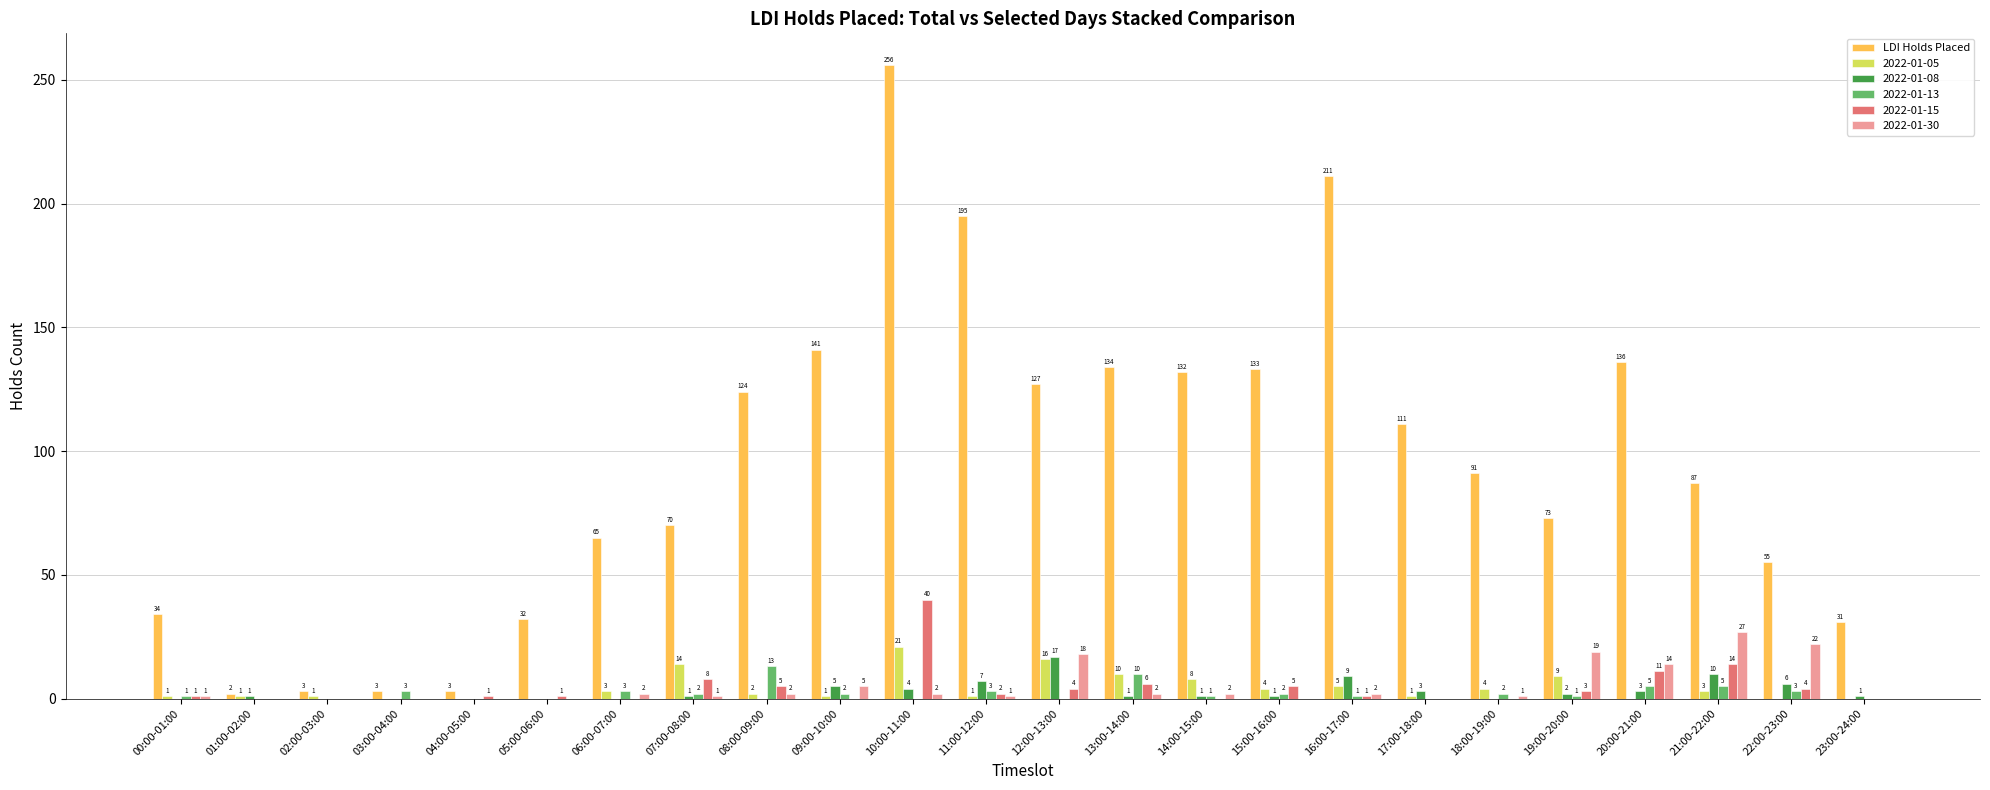

Reading left to right, transcribe all the data shown in this chart.

LDI Holds Placed: 00:00-01:00=34	01:00-02:00=2	02:00-03:00=3	03:00-04:00=3	04:00-05:00=3	05:00-06:00=32	06:00-07:00=65	07:00-08:00=70	08:00-09:00=124	09:00-10:00=141	10:00-11:00=256	11:00-12:00=195	12:00-13:00=127	13:00-14:00=134	14:00-15:00=132	15:00-16:00=133	16:00-17:00=211	17:00-18:00=111	18:00-19:00=91	19:00-20:00=73	20:00-21:00=136	21:00-22:00=87	22:00-23:00=55	23:00-24:00=31
2022-01-05: 00:00-01:00=1	01:00-02:00=1	02:00-03:00=1	03:00-04:00=0	04:00-05:00=0	05:00-06:00=0	06:00-07:00=3	07:00-08:00=14	08:00-09:00=2	09:00-10:00=1	10:00-11:00=21	11:00-12:00=1	12:00-13:00=16	13:00-14:00=10	14:00-15:00=8	15:00-16:00=4	16:00-17:00=5	17:00-18:00=1	18:00-19:00=4	19:00-20:00=9	20:00-21:00=0	21:00-22:00=3	22:00-23:00=0	23:00-24:00=0
2022-01-08: 00:00-01:00=0	01:00-02:00=1	02:00-03:00=0	03:00-04:00=0	04:00-05:00=0	05:00-06:00=0	06:00-07:00=0	07:00-08:00=1	08:00-09:00=0	09:00-10:00=5	10:00-11:00=4	11:00-12:00=7	12:00-13:00=17	13:00-14:00=1	14:00-15:00=1	15:00-16:00=1	16:00-17:00=9	17:00-18:00=3	18:00-19:00=0	19:00-20:00=2	20:00-21:00=3	21:00-22:00=10	22:00-23:00=6	23:00-24:00=1
2022-01-13: 00:00-01:00=1	01:00-02:00=0	02:00-03:00=0	03:00-04:00=3	04:00-05:00=0	05:00-06:00=0	06:00-07:00=3	07:00-08:00=2	08:00-09:00=13	09:00-10:00=2	10:00-11:00=0	11:00-12:00=3	12:00-13:00=0	13:00-14:00=10	14:00-15:00=1	15:00-16:00=2	16:00-17:00=1	17:00-18:00=0	18:00-19:00=2	19:00-20:00=1	20:00-21:00=5	21:00-22:00=5	22:00-23:00=3	23:00-24:00=0
2022-01-15: 00:00-01:00=1	01:00-02:00=0	02:00-03:00=0	03:00-04:00=0	04:00-05:00=1	05:00-06:00=1	06:00-07:00=0	07:00-08:00=8	08:00-09:00=5	09:00-10:00=0	10:00-11:00=40	11:00-12:00=2	12:00-13:00=4	13:00-14:00=6	14:00-15:00=0	15:00-16:00=5	16:00-17:00=1	17:00-18:00=0	18:00-19:00=0	19:00-20:00=3	20:00-21:00=11	21:00-22:00=14	22:00-23:00=4	23:00-24:00=0
2022-01-30: 00:00-01:00=1	01:00-02:00=0	02:00-03:00=0	03:00-04:00=0	04:00-05:00=0	05:00-06:00=0	06:00-07:00=2	07:00-08:00=1	08:00-09:00=2	09:00-10:00=5	10:00-11:00=2	11:00-12:00=1	12:00-13:00=18	13:00-14:00=2	14:00-15:00=2	15:00-16:00=0	16:00-17:00=2	17:00-18:00=0	18:00-19:00=1	19:00-20:00=19	20:00-21:00=14	21:00-22:00=27	22:00-23:00=22	23:00-24:00=0